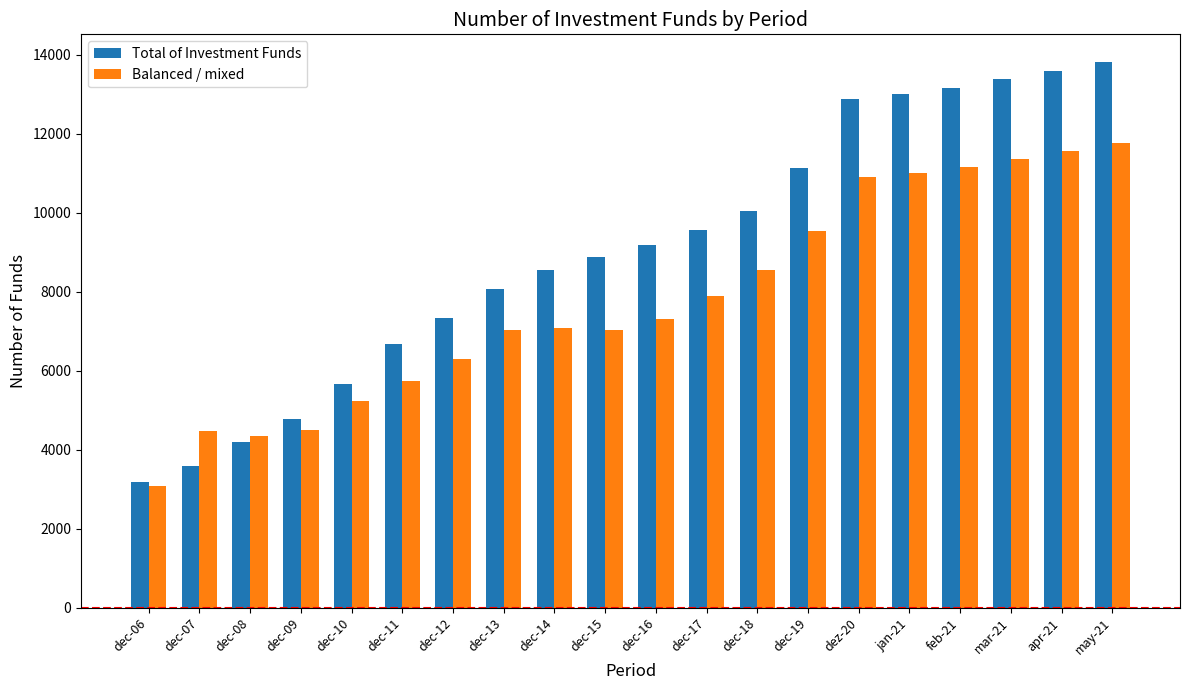

The value of Total of Investment Funds at dez-20 is 12876. True or false?

True